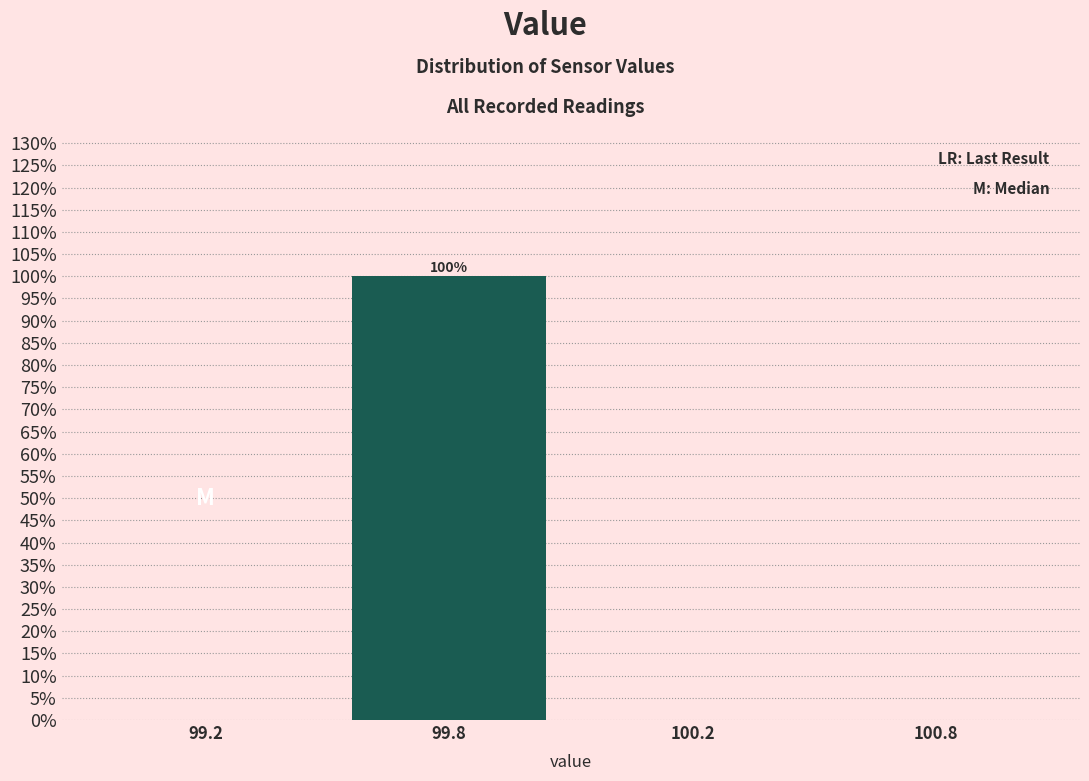

Reading right to left, extract all data points from this chart.

100.8=0	100.2=0	99.8=100	99.2=0